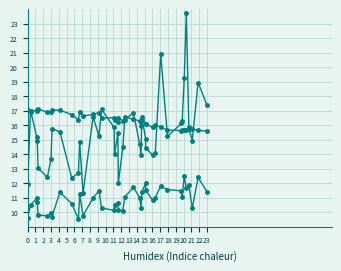

At which label does SDS_P1 reach its minimum?

12